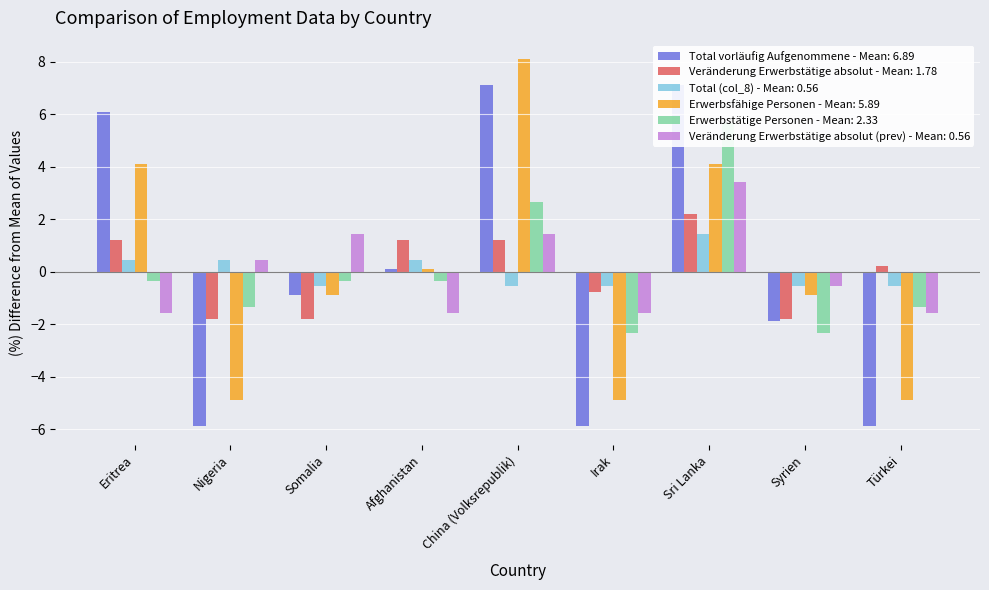

At Eritrea, list the series in order from smallest to largest.

Veränderung Erwerbstätige absolut (prev), Erwerbstätige Personen, Total (col_8), Veränderung Erwerbstätige absolut, Erwerbsfähige Personen, Total vorläufig Aufgenommene